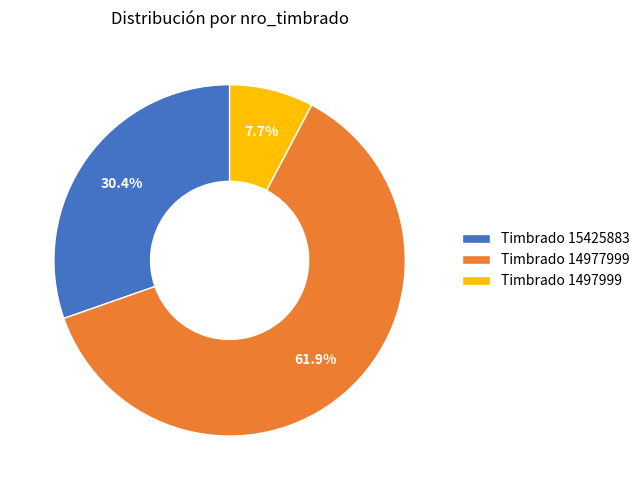

Which slice represents more than half of the pie?

Timbrado 14977999